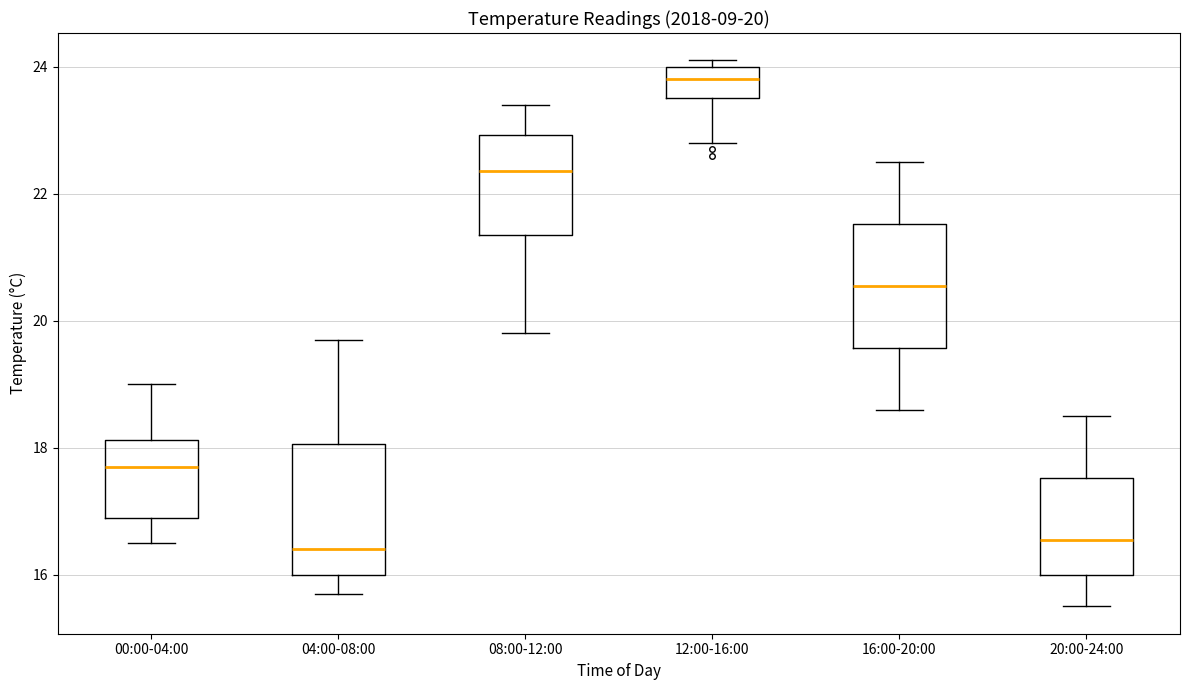

Which box has the highest median line?

12:00-16:00